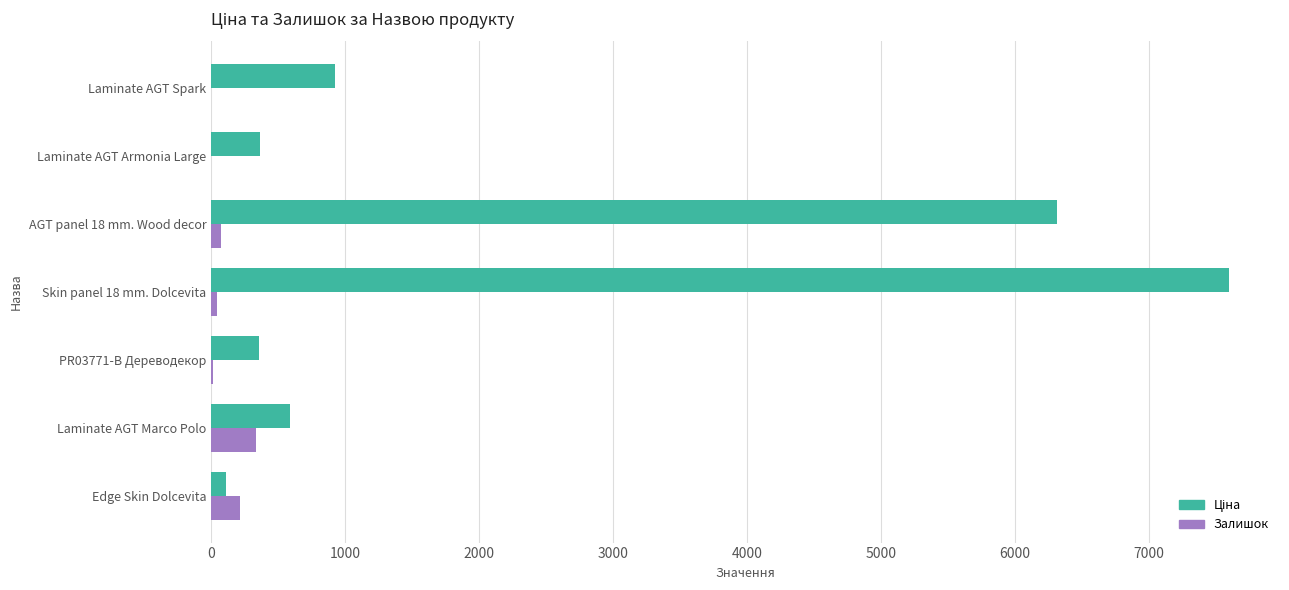

The value of Залишок at Laminate AGT Spark is 0.0. True or false?

True